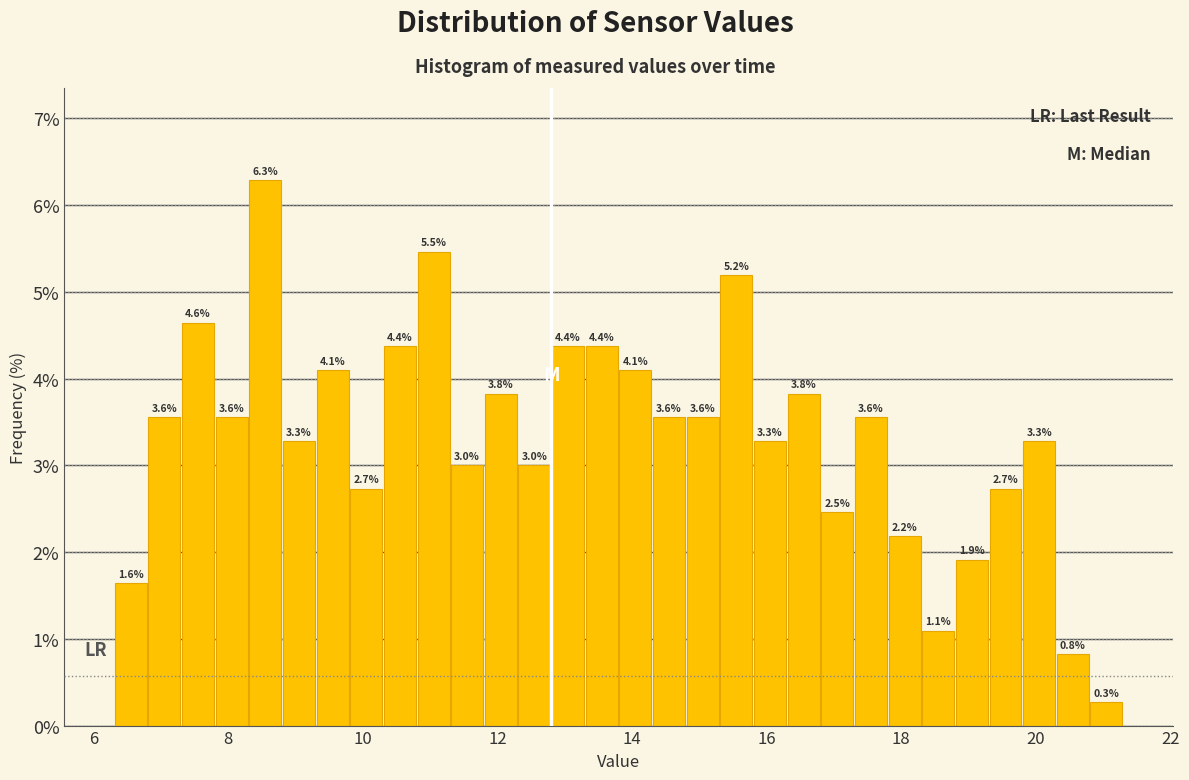

Around what value on the x-axis is the tallest bar? Give the approximate position of its centre, as read against the axis.

8.6